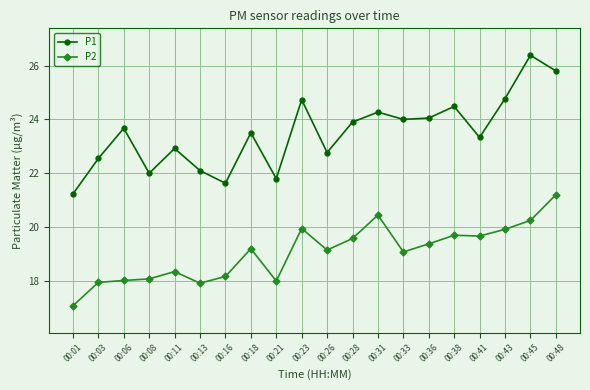

What is the difference between the P2 values at 00:48 and 00:01?

4.1